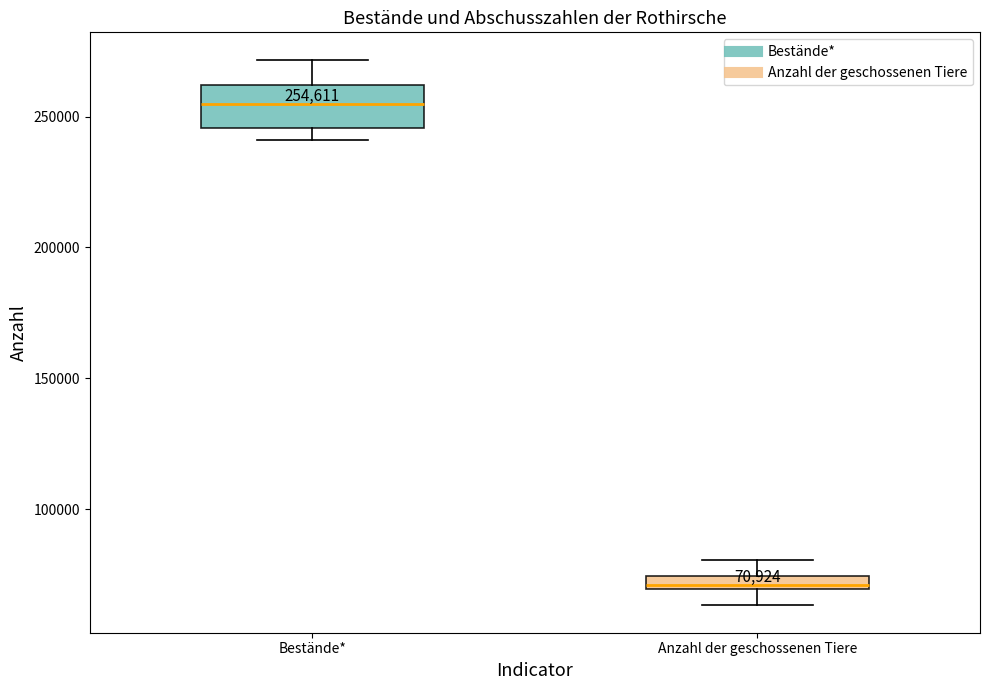

Which box is the tallest, from its lower edge to its upper edge?

Bestände*